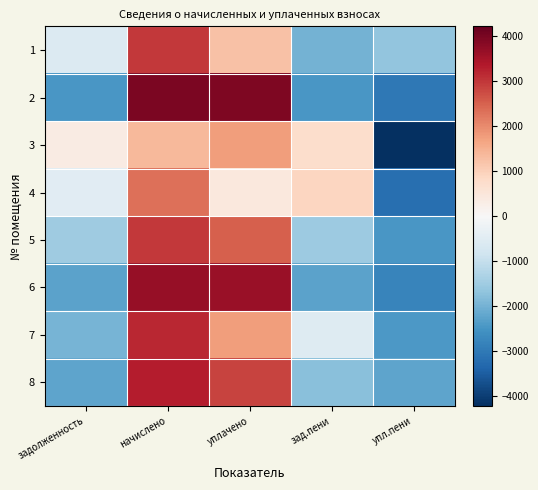

What is the difference between the highest and lowest values at начислено?

2616.8